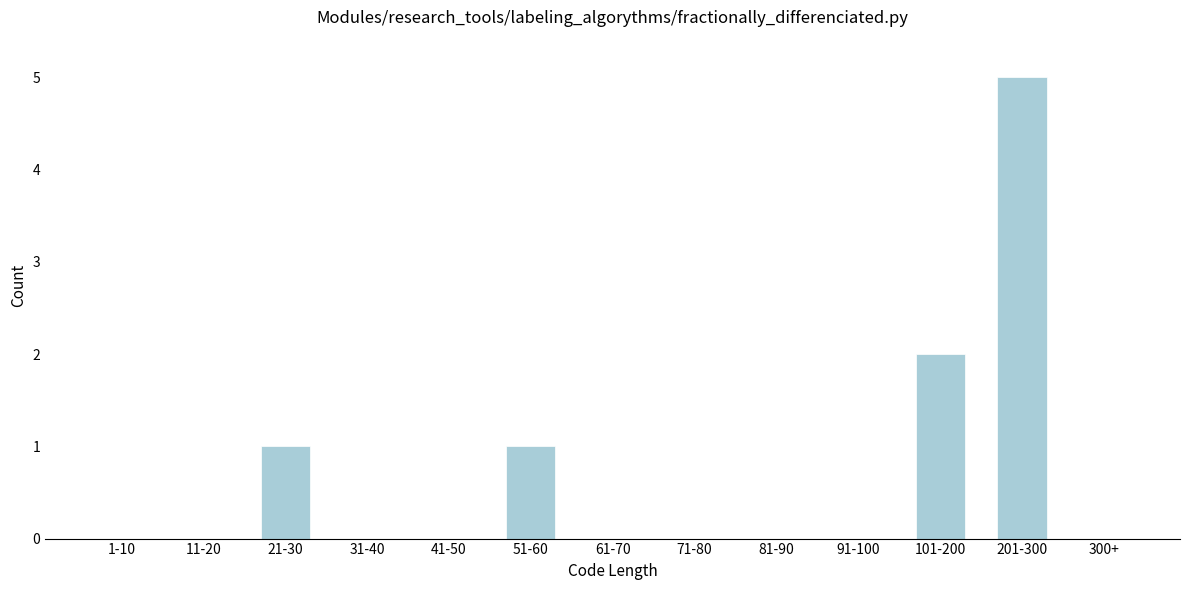

Reading left to right, extract all data points from this chart.

1-10=0	11-20=0	21-30=1	31-40=0	41-50=0	51-60=1	61-70=0	71-80=0	81-90=0	91-100=0	101-200=2	201-300=5	300+=0